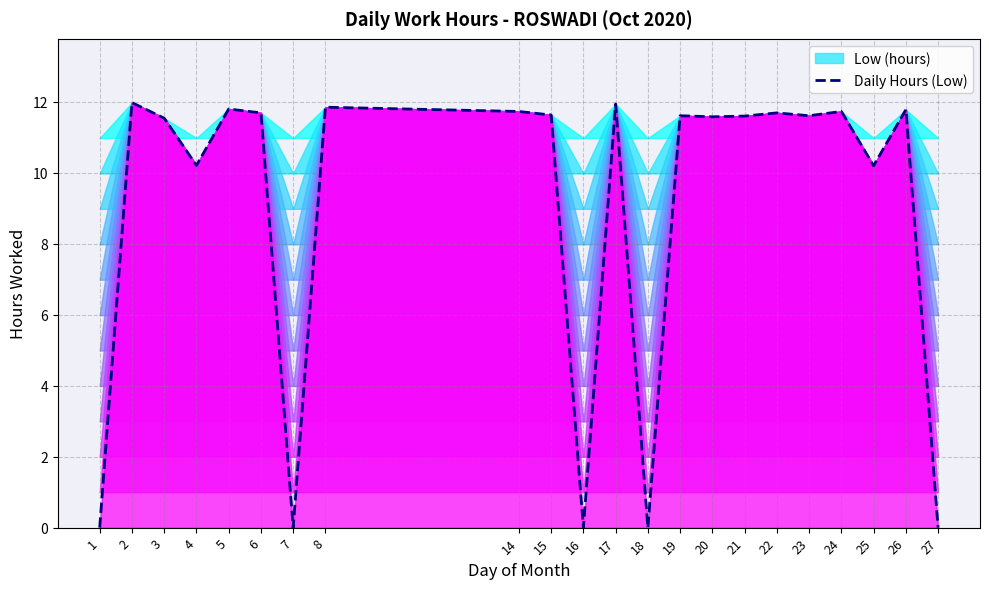

List the labels in order of value, smallest first.

1, 7, 16, 18, 27, 25, 4, 3, 20, 21, 19, 23, 15, 6, 22, 14, 24, 26, 5, 8, 17, 2